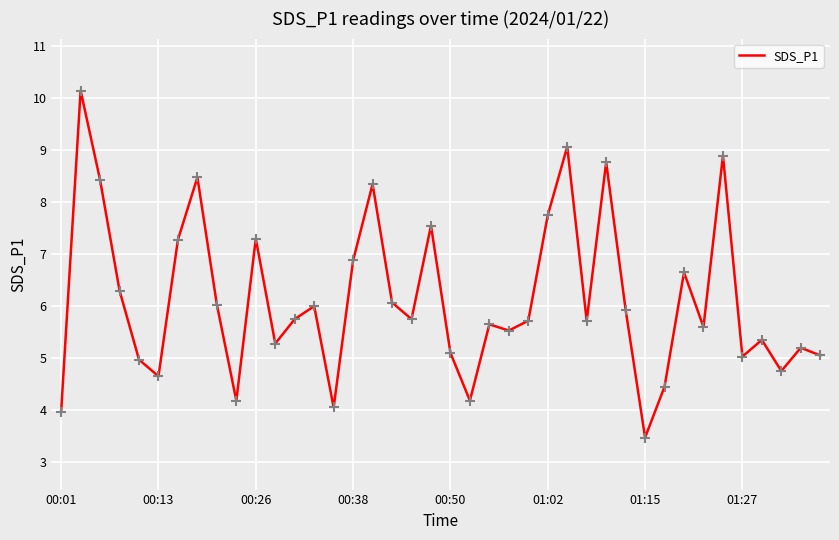

What is the smallest value displayed?

3.5